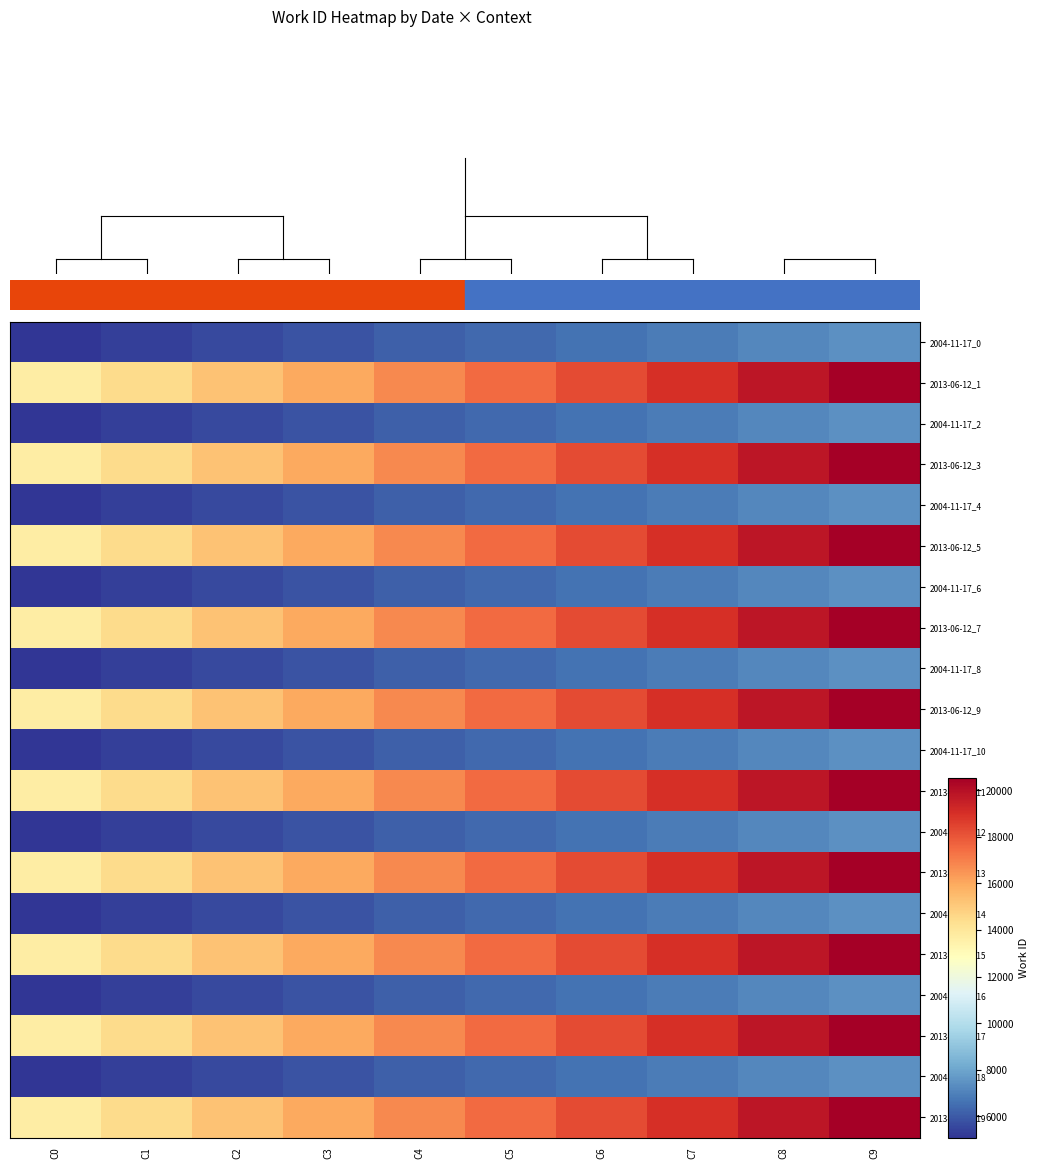

Which series has the widest spread of values?

2013-06-12_1